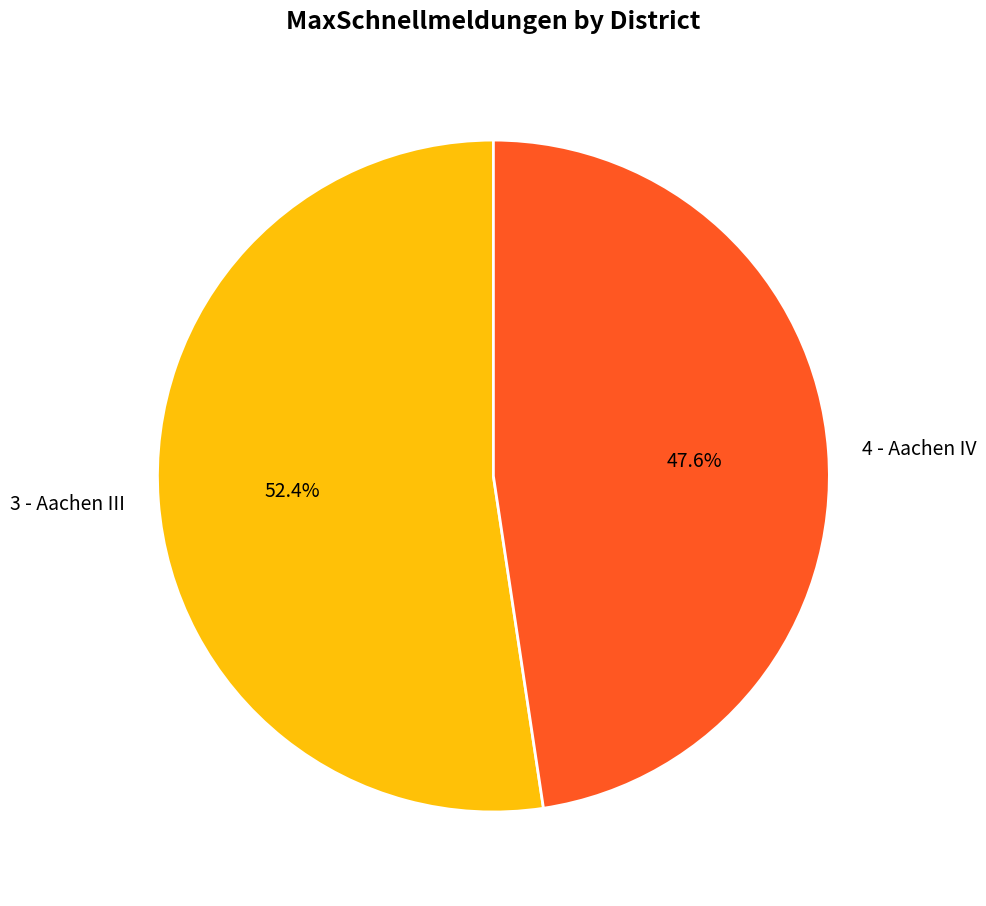

What is the largest slice in the pie chart?

3 - Aachen III